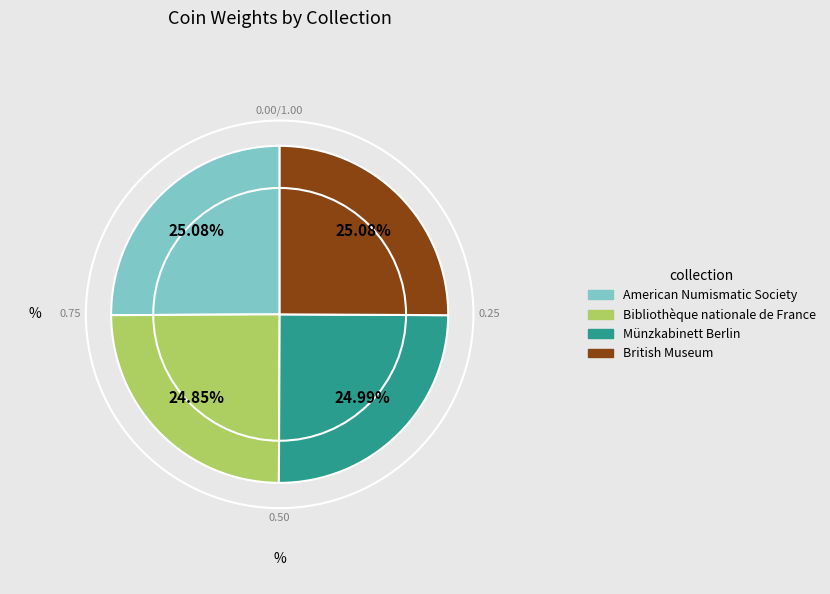

Is there any slice that represents more than half of the pie?

No